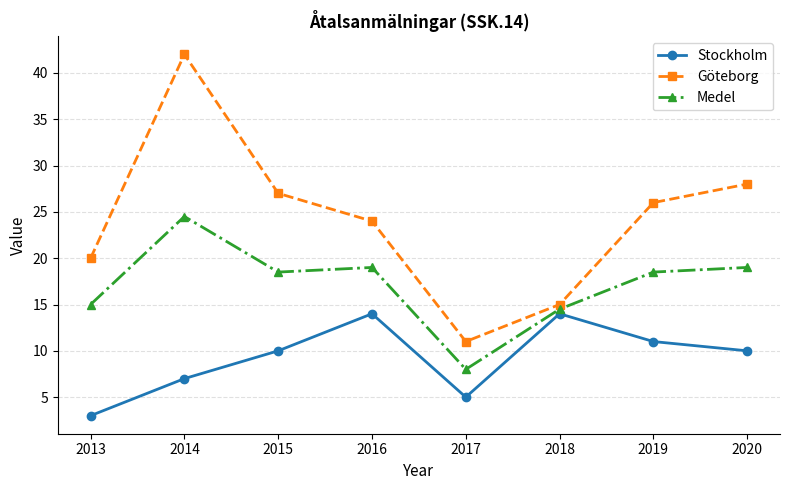

Does the chart have visible grid lines?

Yes